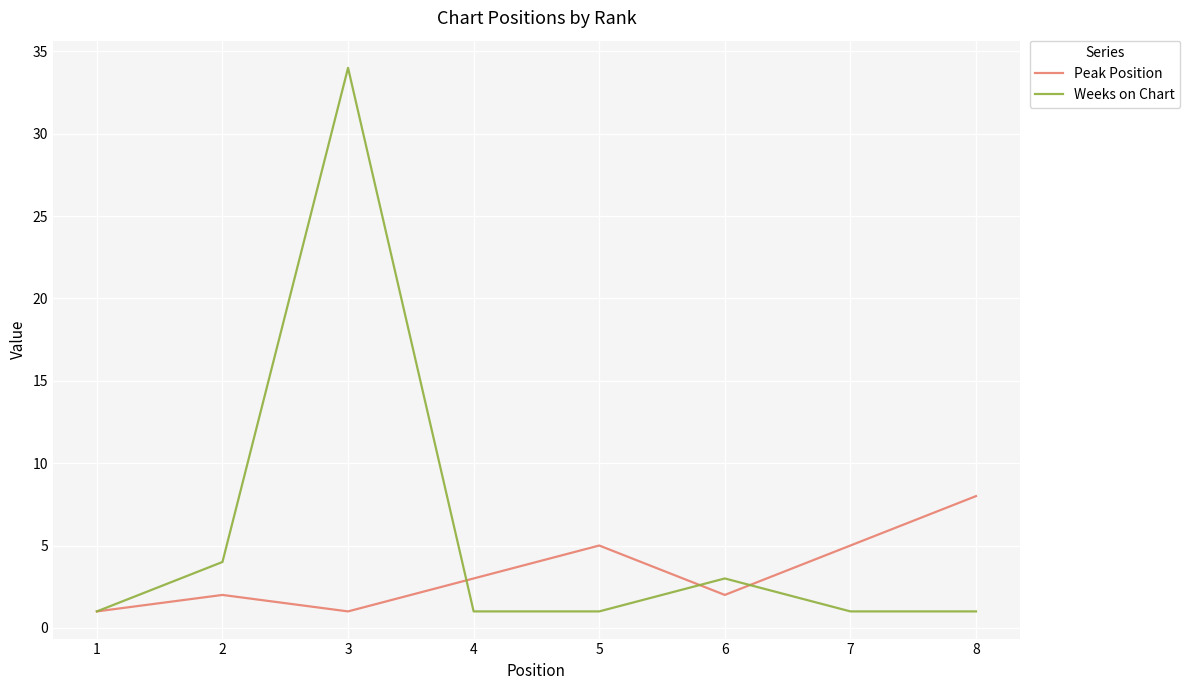

True or false: Weeks on Chart has a value of 6 at 2.

False